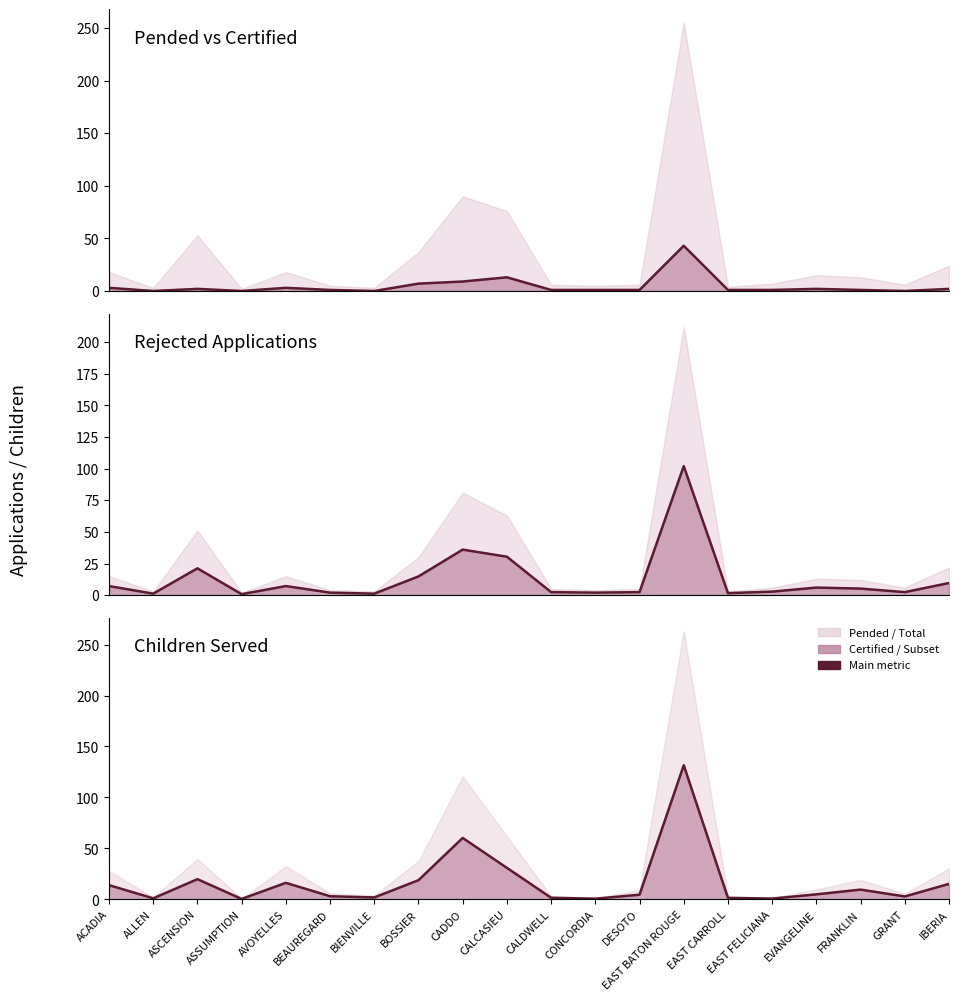

Reading left to right, extract all data points from this chart.

CERTIFIED_line: 3.0	0.0	2.0	0.0	3.0	1.0	0.0	7.0	9.0	13.0	1.0	1.0	1.0	43.0	1.0	1.0	2.0	1.0	0.0	2.0
REJECTED_line: 7.2	1.2	21.2	0.8	7.2	2.0	1.2	14.8	36.0	30.4	2.4	2.0	2.4	102.0	1.6	2.8	6.0	5.2	2.4	9.6
CHILDREN_line: 13.9	1.0	19.8	0.4	16.2	3.0	1.9	18.8	60.2	30.9	1.6	0.7	4.5	131.6	1.4	0.8	4.9	9.6	2.9	15.2